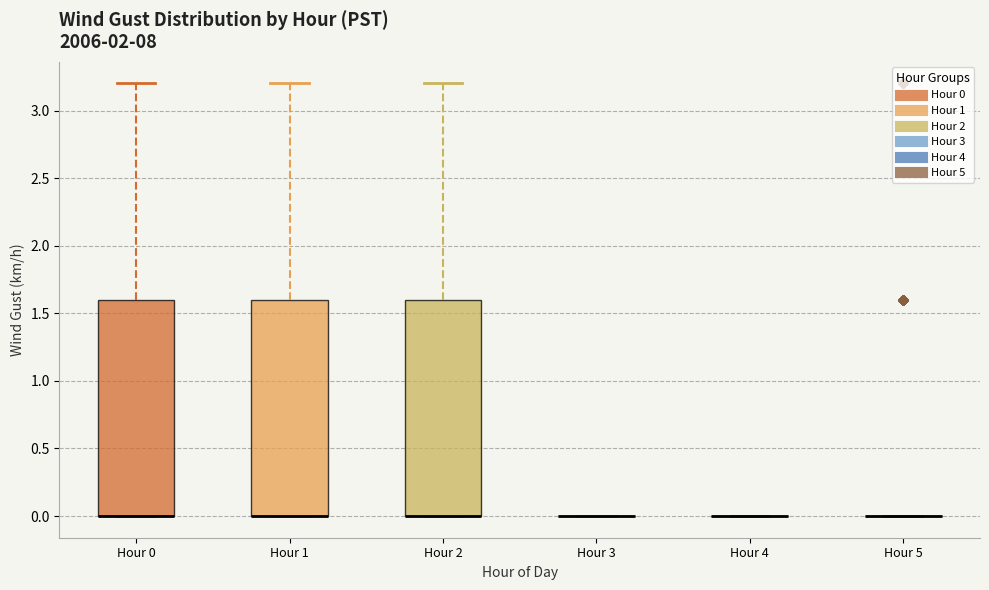

Where is the lower edge of the box for Hour 1 on the y-axis? The values are not printed on the chart, so give them approximately, as read against the axis.

0.0